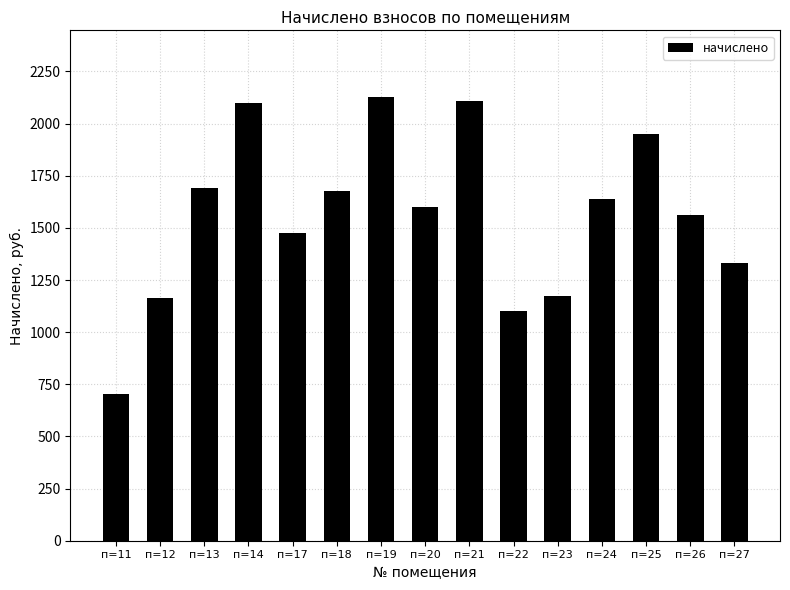

Which has a higher value, п=17 or п=12?

п=17